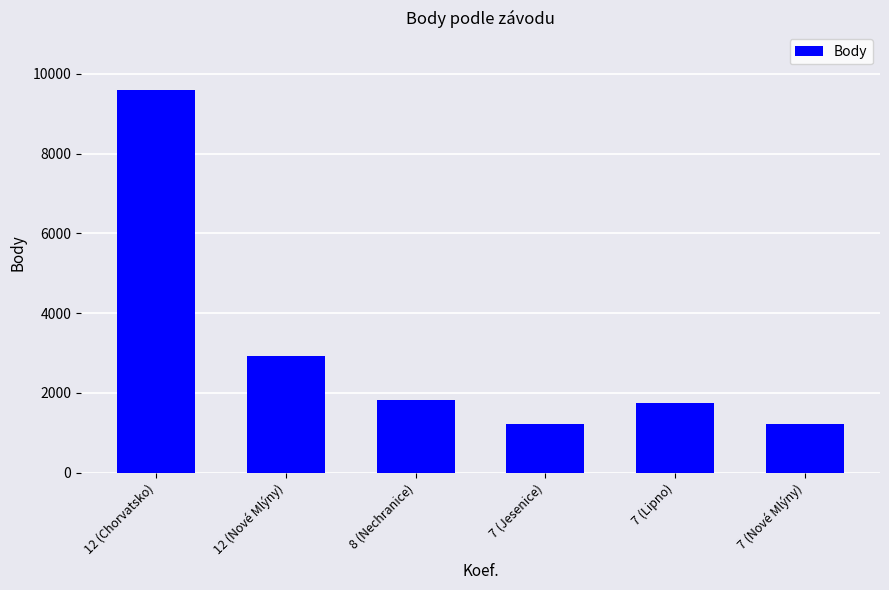

Which category has the highest value across all series?

12 (Chorvatsko)